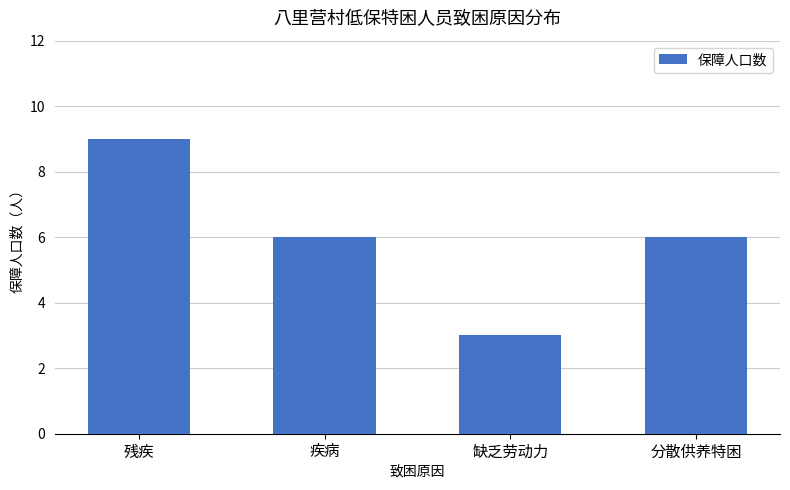

What is the sum of all values?

24